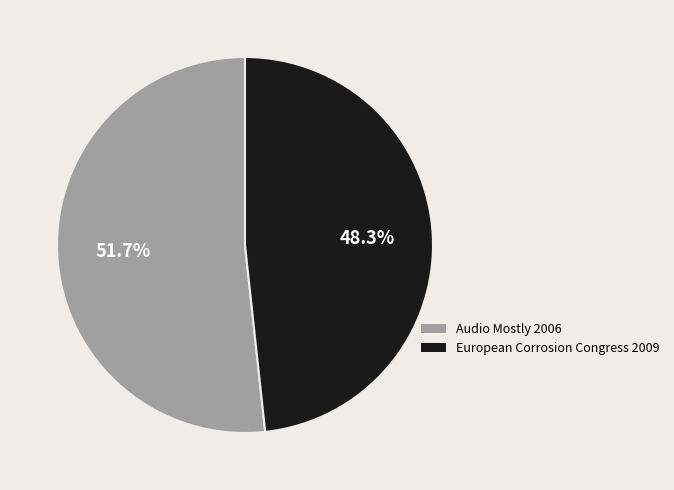

What is the ratio of the value at Audio Mostly 2006 to the value at European Corrosion Congress 2009?

1.1